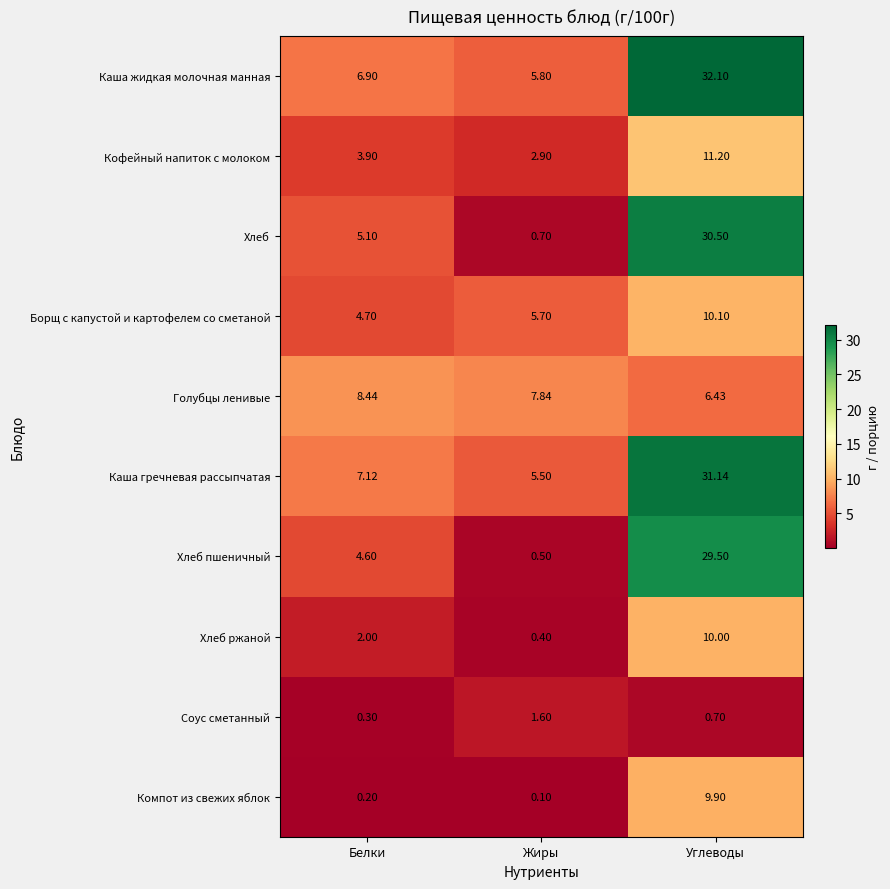

Which label corresponds to the smallest value in the chart?

Жиры